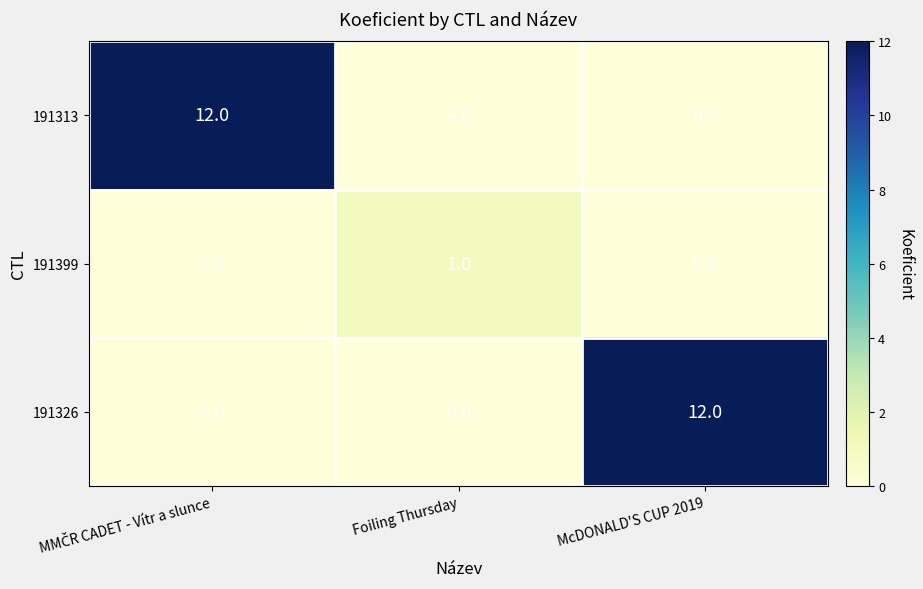

True or false: 191313 has a value of 8 at Foiling Thursday.

False